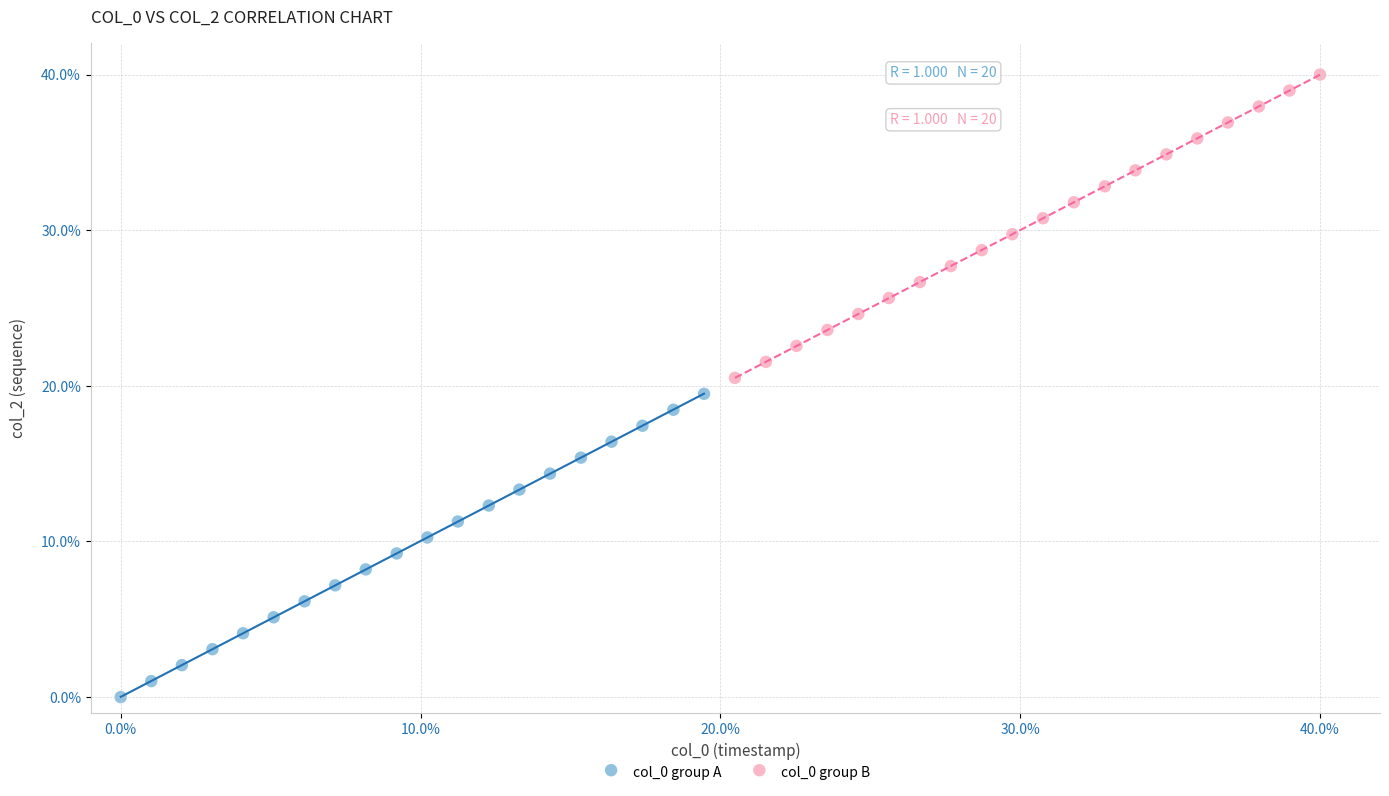

What are all the series names shown in the legend?

col_0 group A, col_0 group B